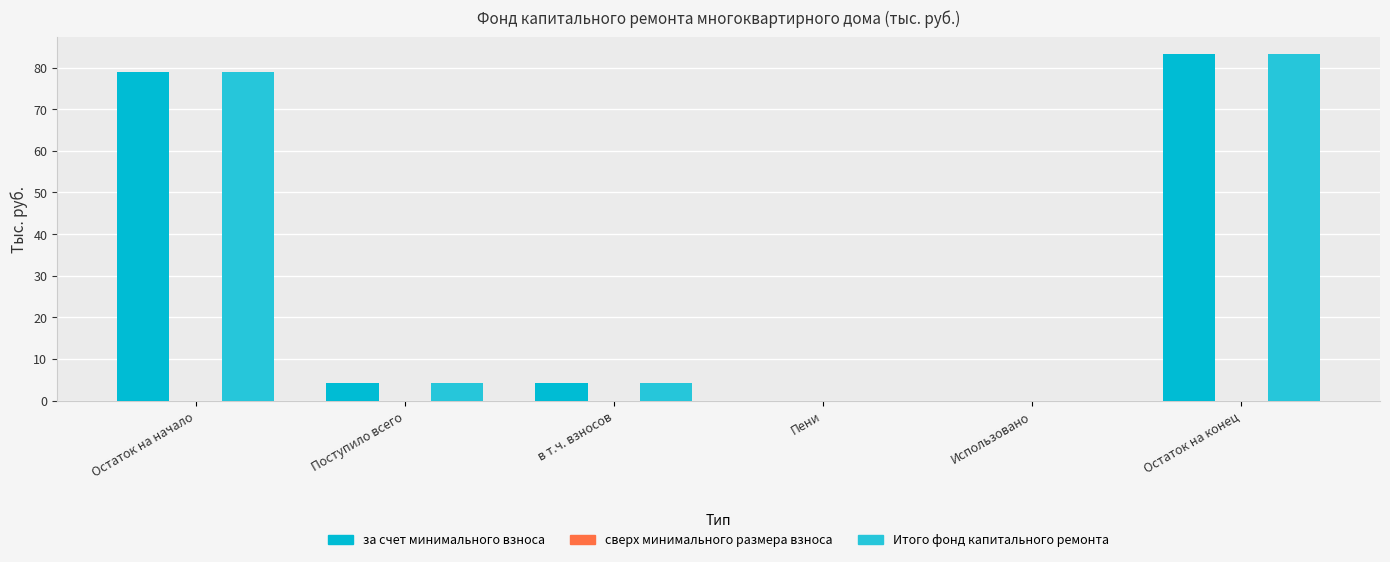

Is it true that за счет минимального взноса equals 78.9 at Остаток на начало?

True